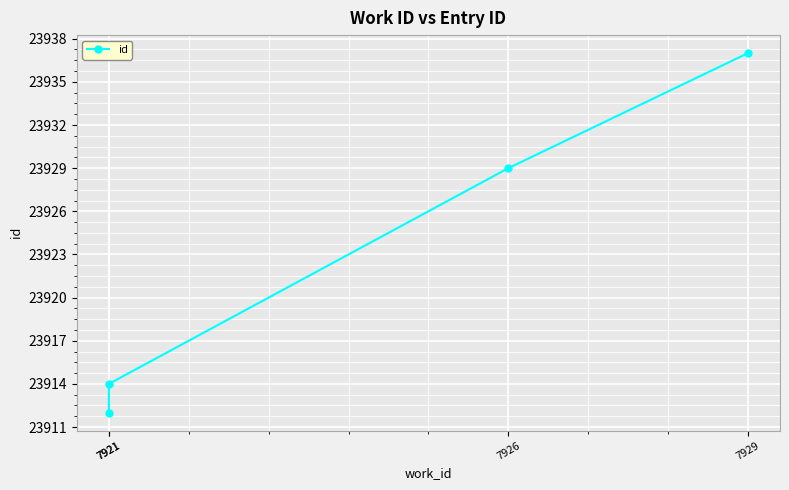

How many series are shown in this chart?

1